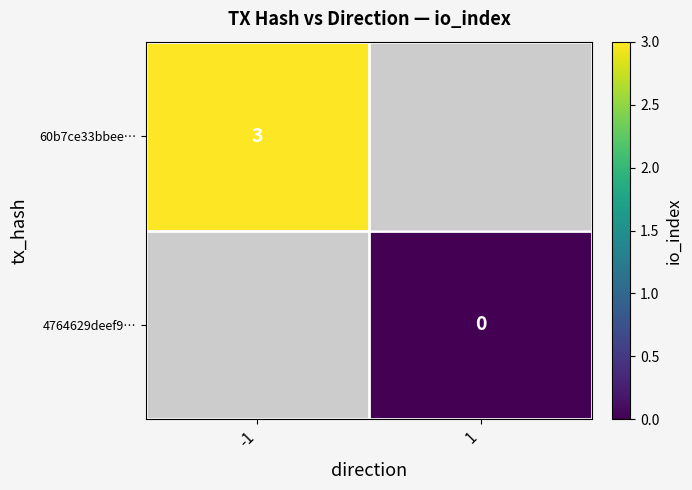

Count the number of categories in the chart.

2